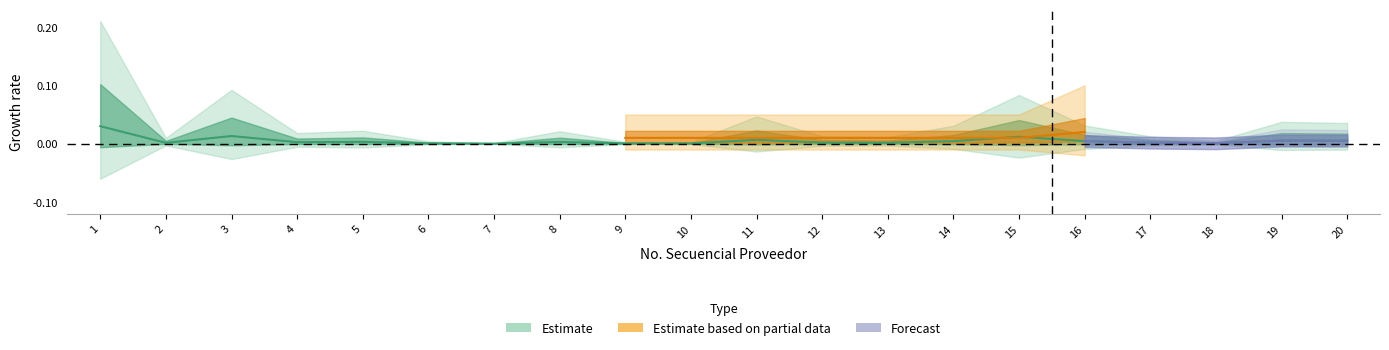

Does the chart display data point markers on the line(s)?

No